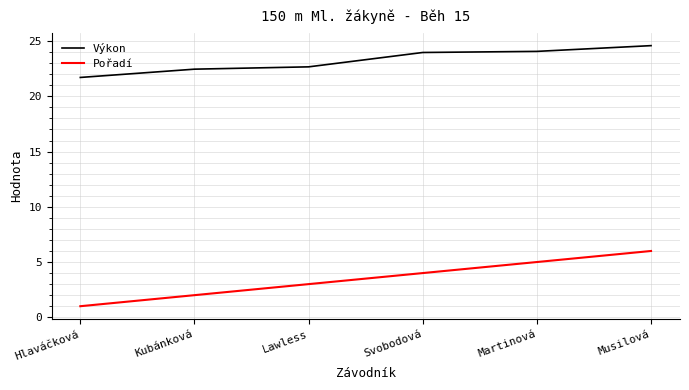

What is the difference between the second highest and second lowest values in the Výkon series?

1.6